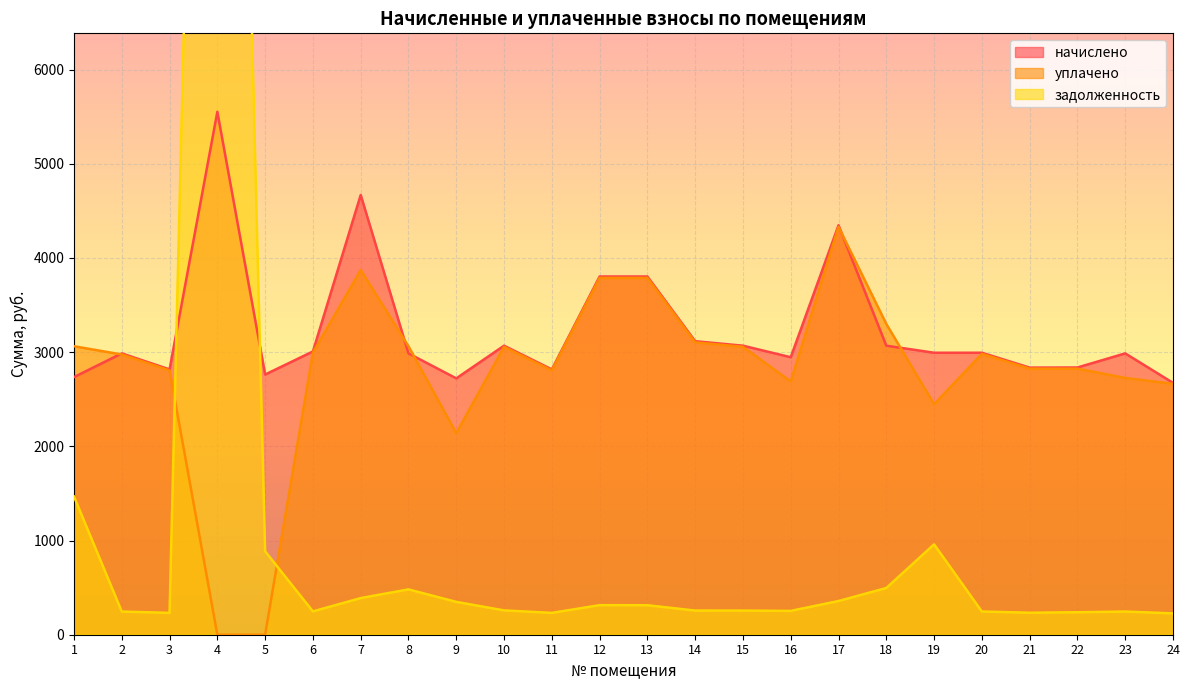

Between 22 and 19, which is larger?

19